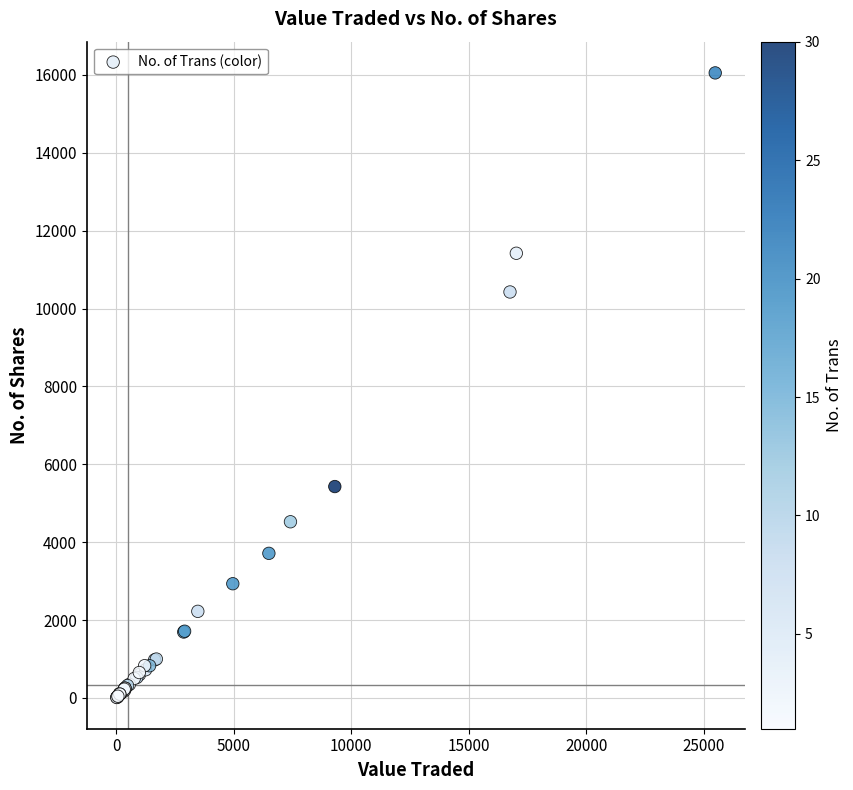

What Y value in the scatter plot is closest to 8031?

10425